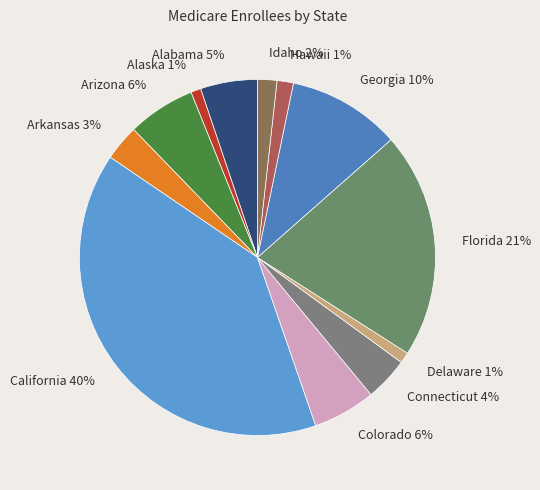

How many slices are in this pie chart?

12